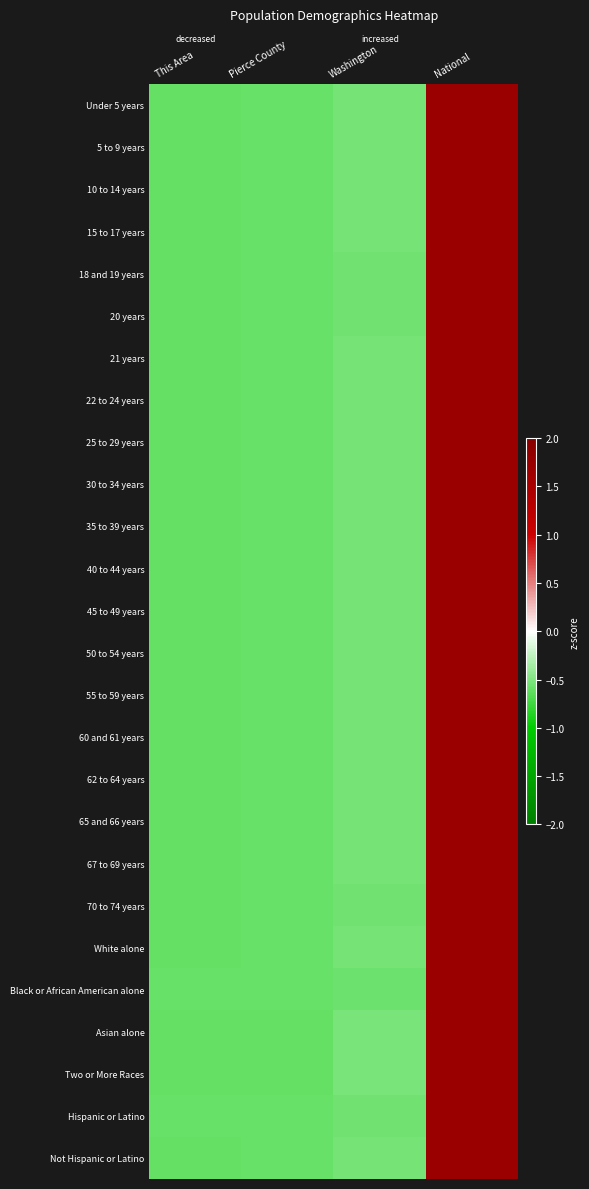

List the series in order of their peak value, lowest first.

Two or More Races, Asian alone, White alone, 55 to 59 years, Not Hispanic or Latino, 60 and 61 years, 25 to 29 years, 62 to 64 years, 30 to 34 years, 65 and 66 years, 35 to 39 years, 50 to 54 years, 40 to 44 years, Under 5 years, 45 to 49 years, 22 to 24 years, 67 to 69 years, 10 to 14 years, 21 years, 5 to 9 years, 15 to 17 years, 20 years, 18 and 19 years, 70 to 74 years, Hispanic or Latino, Black or African American alone